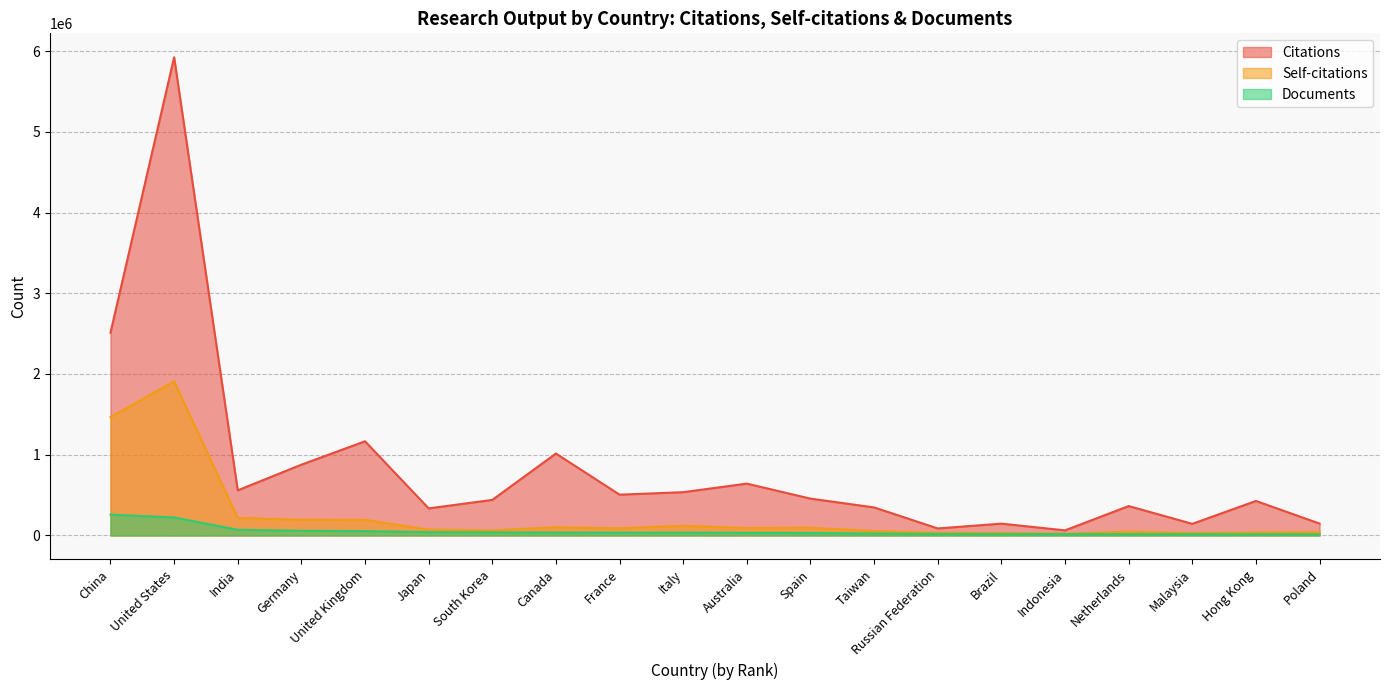

Is it true that Citations equals 289139 at Hong Kong?

False